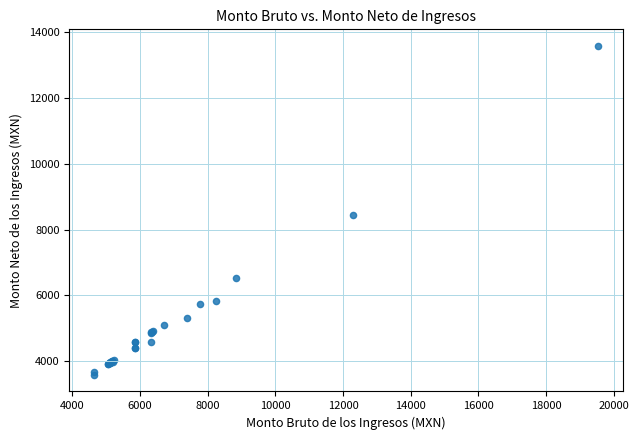

What Y value in the scatter plot is closest to 8580?

8449.5